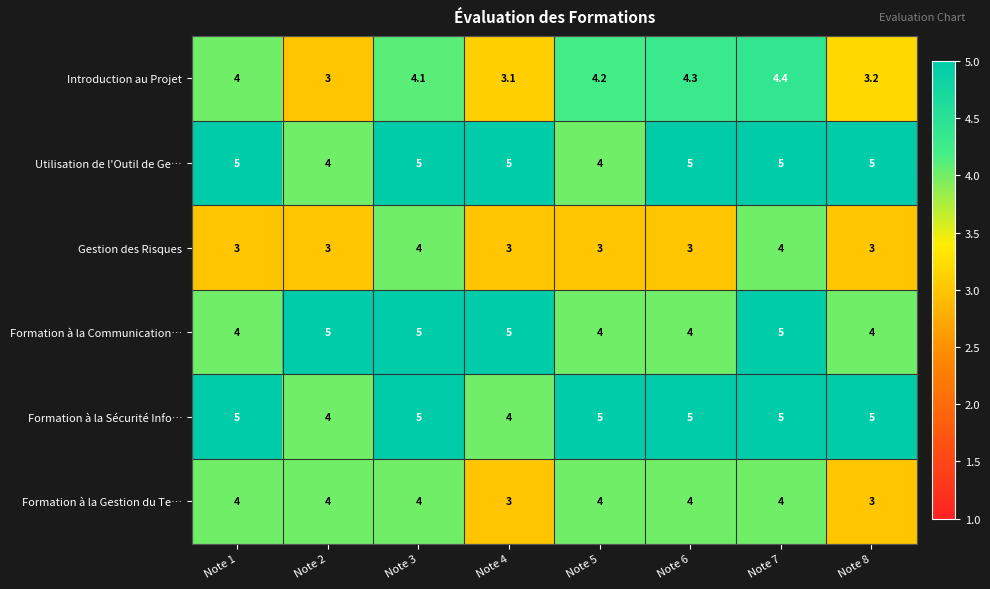

What is the total value across all series at Note 1?

25.0